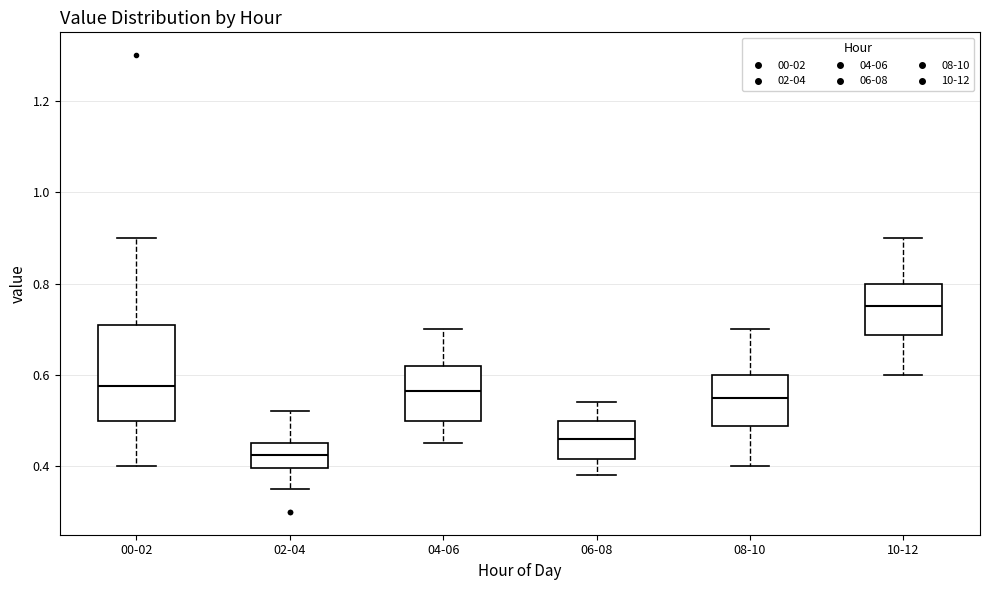

Reading left to right, read every box against the y-axis: the position of its median line, the range the box covers, and the ends of its whiskers. The values are not printed on the chart, so give them approximately, as read against the axis.

00-02: median 0.58, box 0.50 to 0.72, whiskers 0.40 to 0.90
02-04: median 0.42, box 0.40 to 0.46, whiskers 0.36 to 0.52
04-06: median 0.56, box 0.50 to 0.62, whiskers 0.46 to 0.70
06-08: median 0.46, box 0.42 to 0.50, whiskers 0.38 to 0.54
08-10: median 0.56, box 0.48 to 0.60, whiskers 0.40 to 0.70
10-12: median 0.76, box 0.68 to 0.80, whiskers 0.60 to 0.90